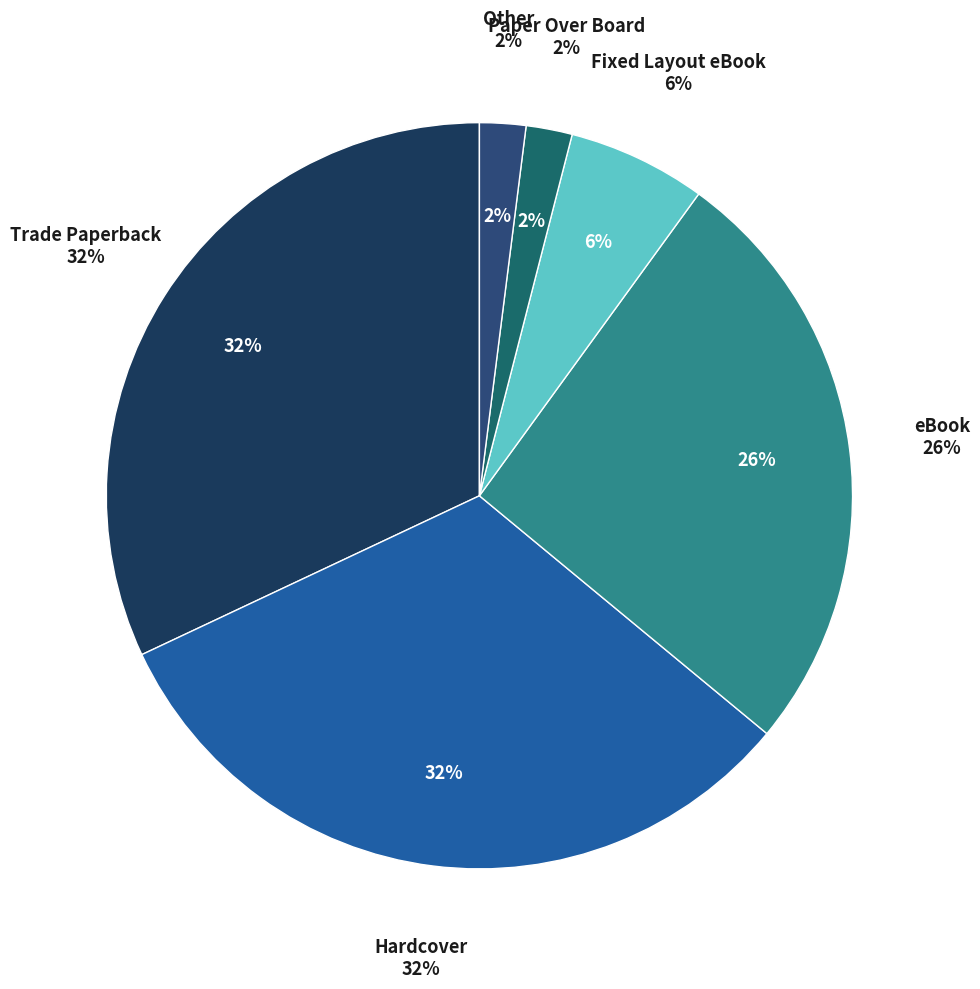

To the nearest percent, what portion does Trade Paperback represent?

32%